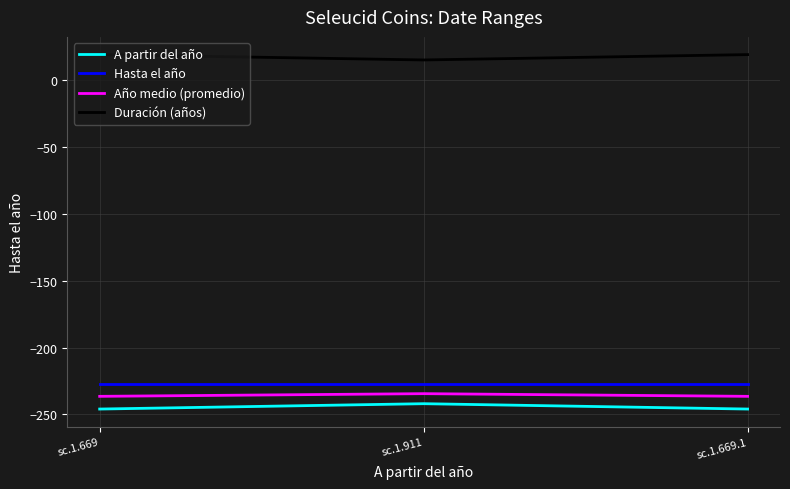

Is the value of Hasta el año at sc.1.669 greater than the value of Duración (años) at sc.1.911?

No